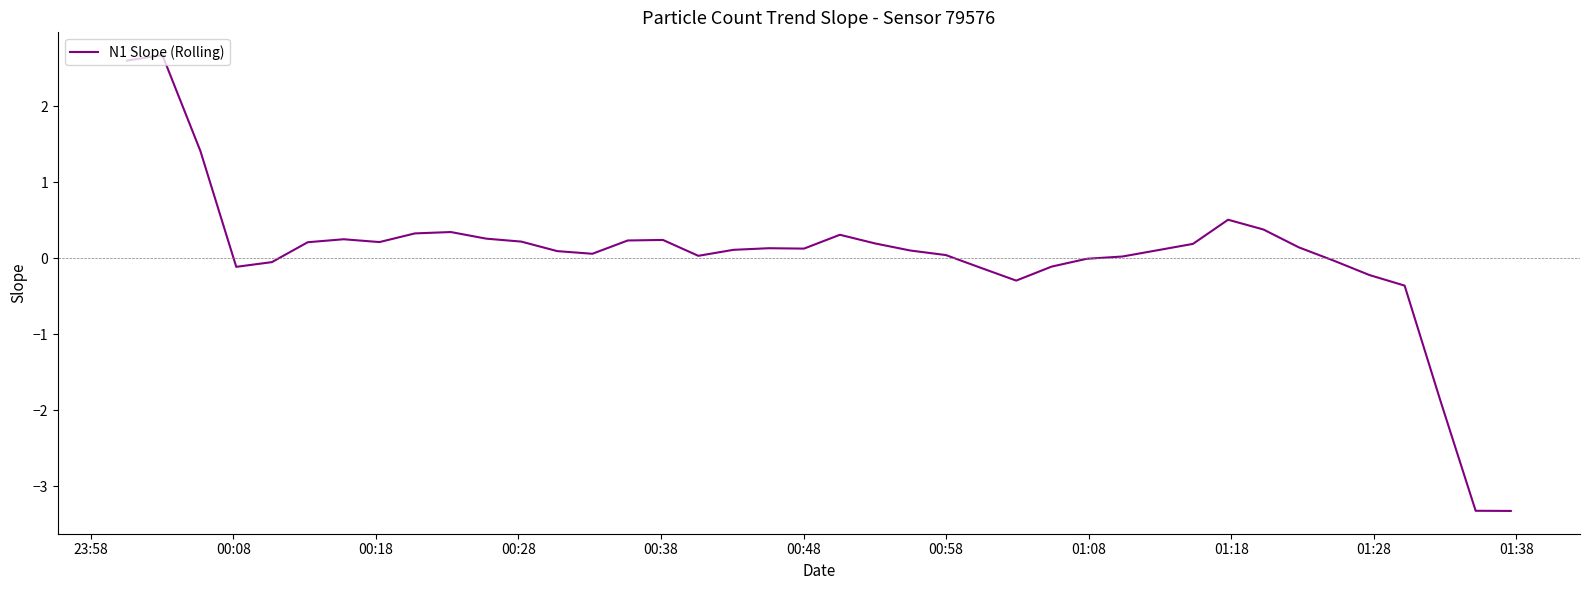

What is the sum of all values?

1.8